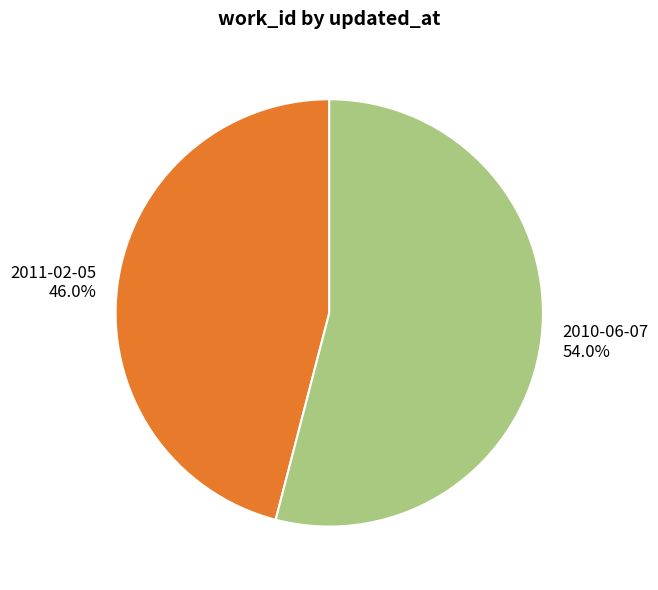

Does 2011-02-05 represent more than half of the total?

No